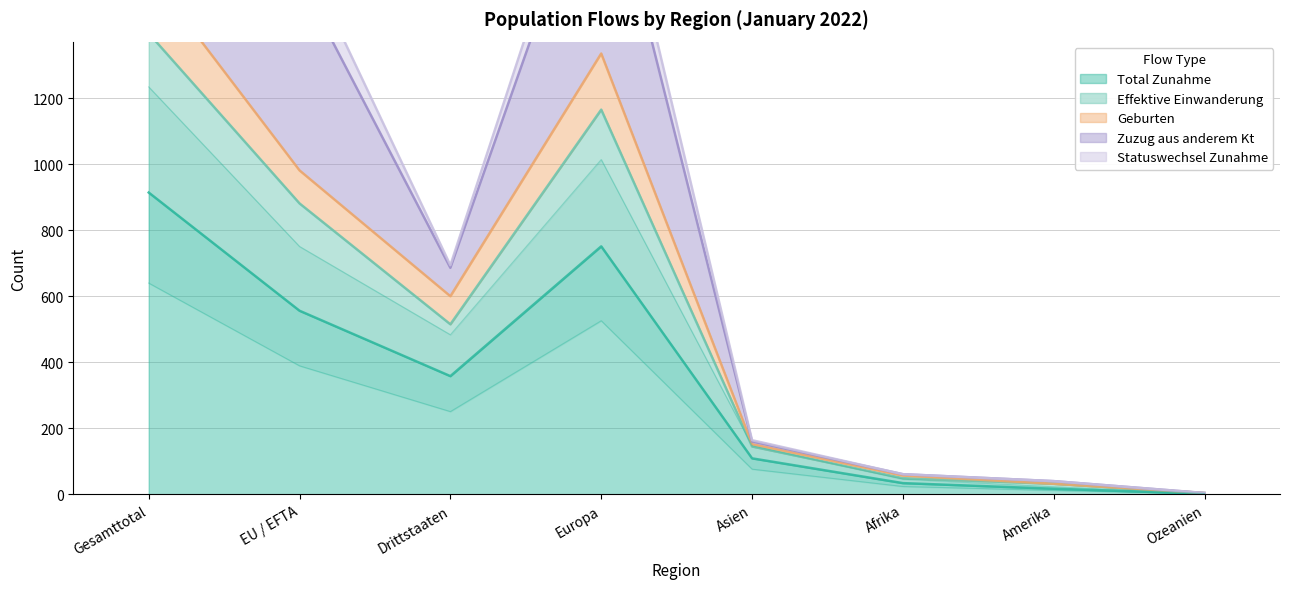

True or false: Total Zunahme and Effektive Einwanderung intersect in this chart.

False